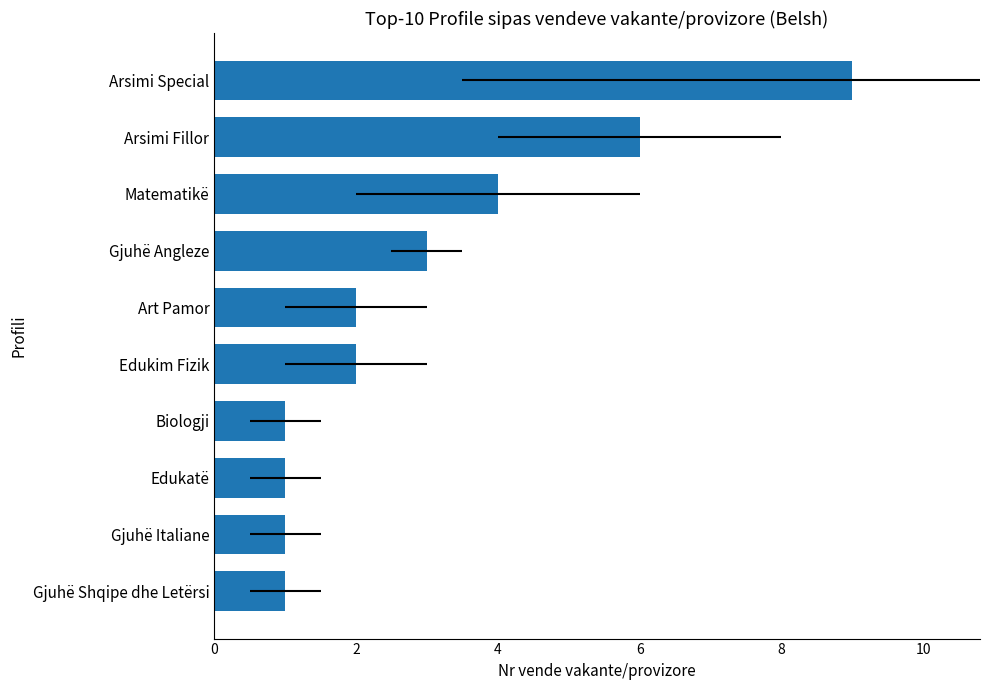

What is the difference between the maximum and second lowest values?

8